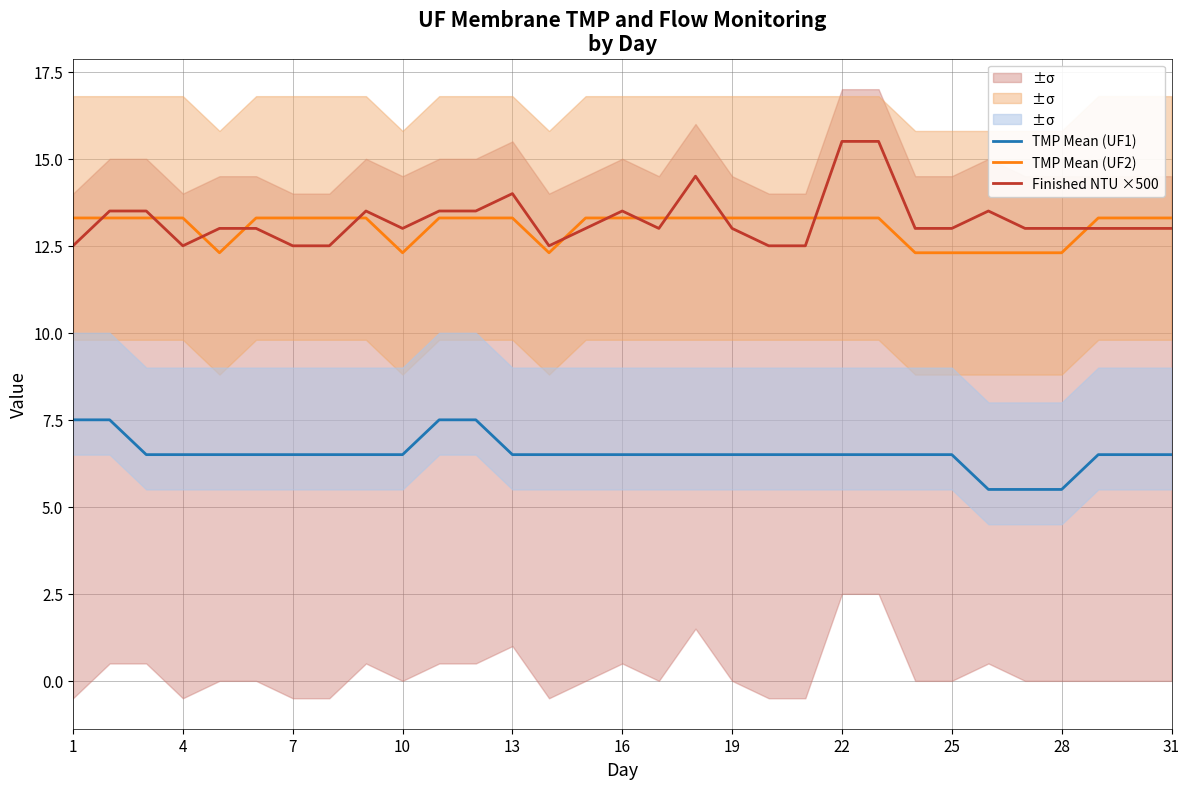

True or false: TMP Mean (UF1) has a value of 6.5 at 13.

True